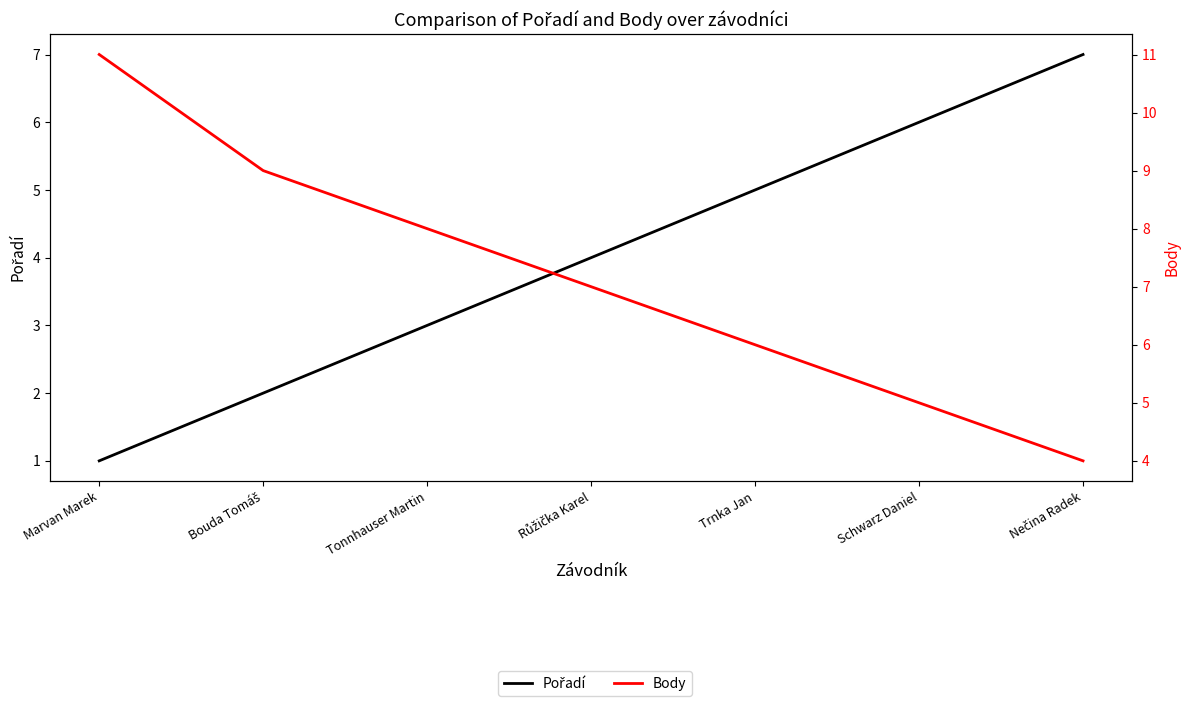

What is the difference between the maximum and minimum values in the Body series?

7